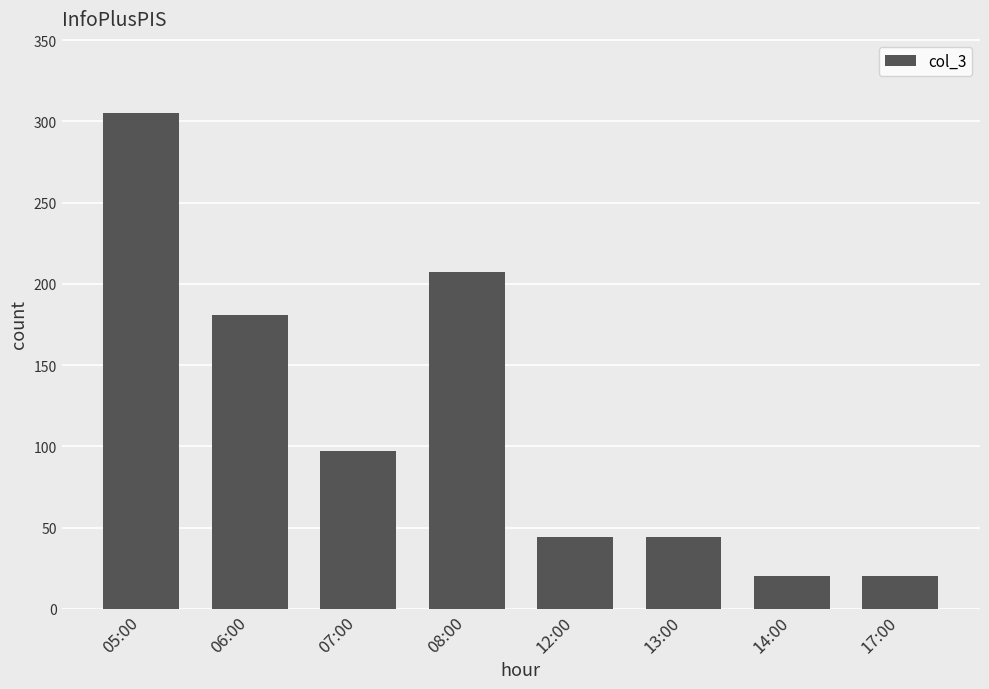

What is the ratio of the value at 12:00 to the value at 13:00?

1.0